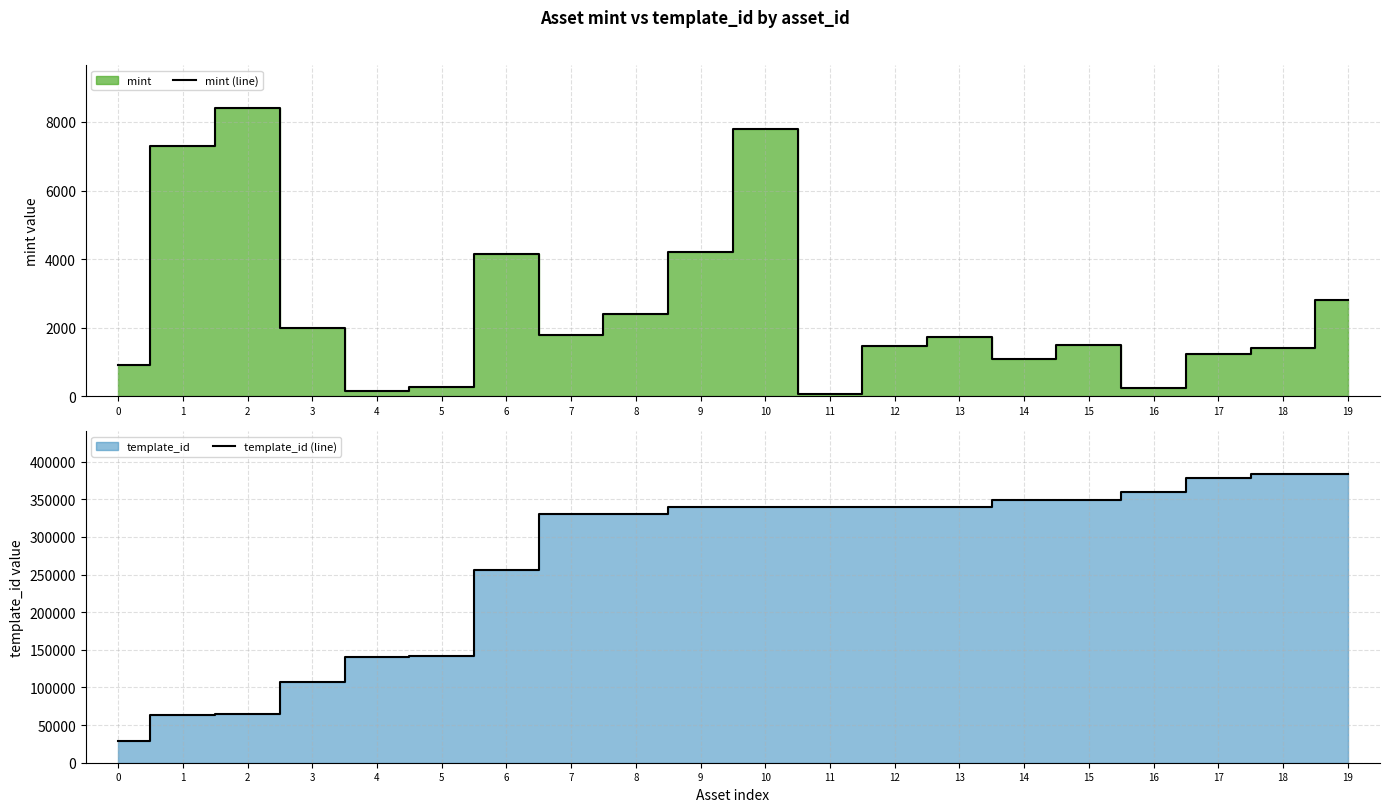

True or false: mint (line) has a value of 252 at 16.

True